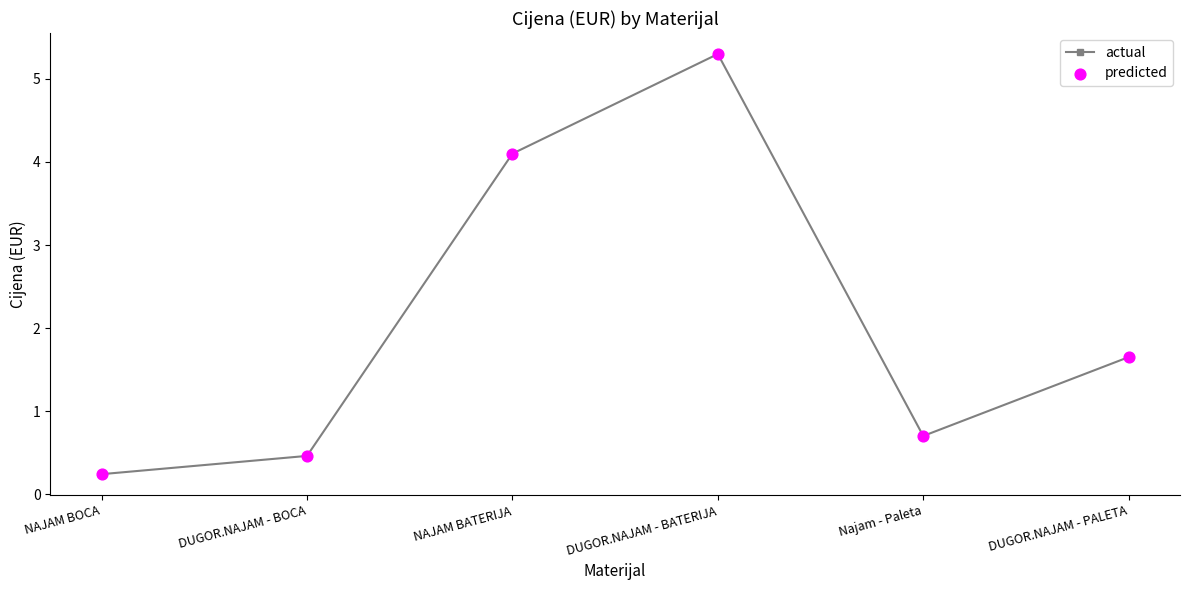

Which has a higher value, DUGOR.NAJAM - PALETA or DUGOR.NAJAM - BATERIJA?

DUGOR.NAJAM - BATERIJA